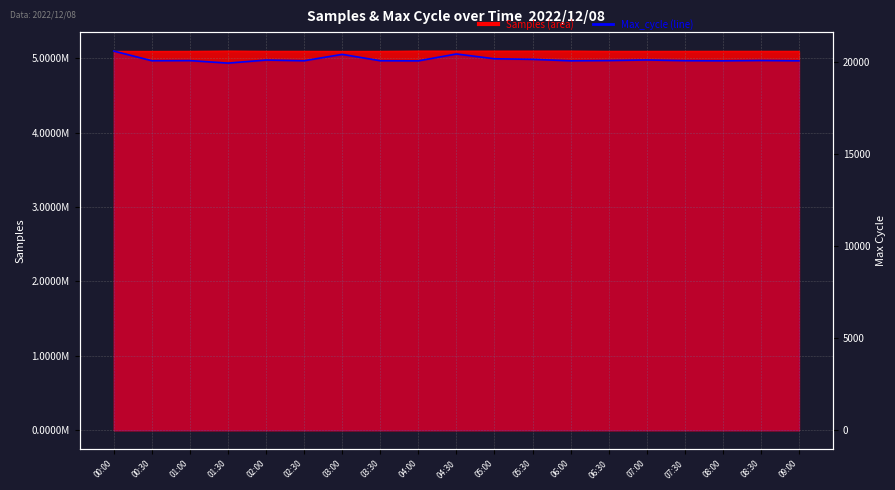

What is the ratio of the value at 05:00 to the value at 06:00?

1.0